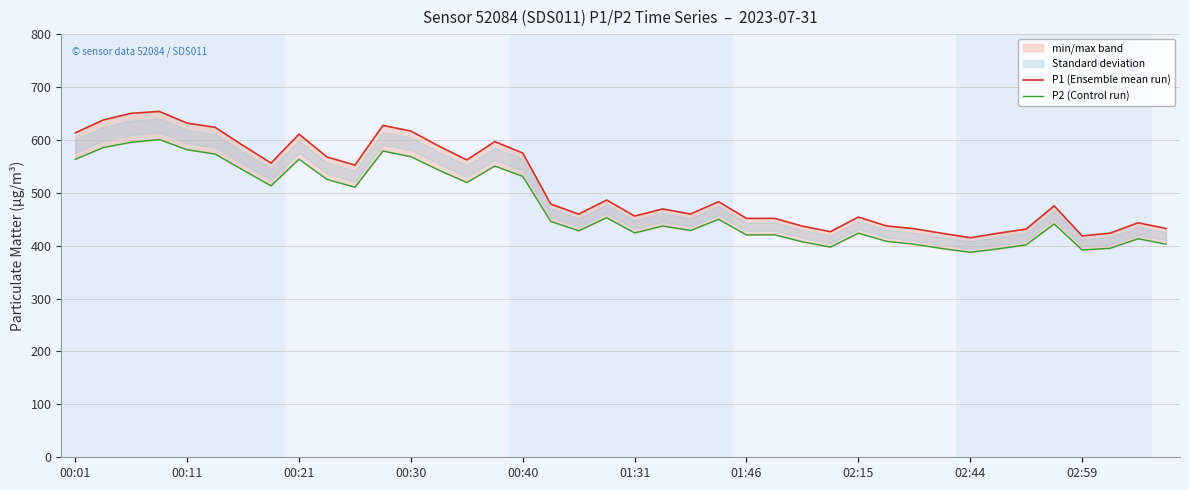

The P1 (Ensemble mean run) series shows 269.3 at 19. True or false?

False